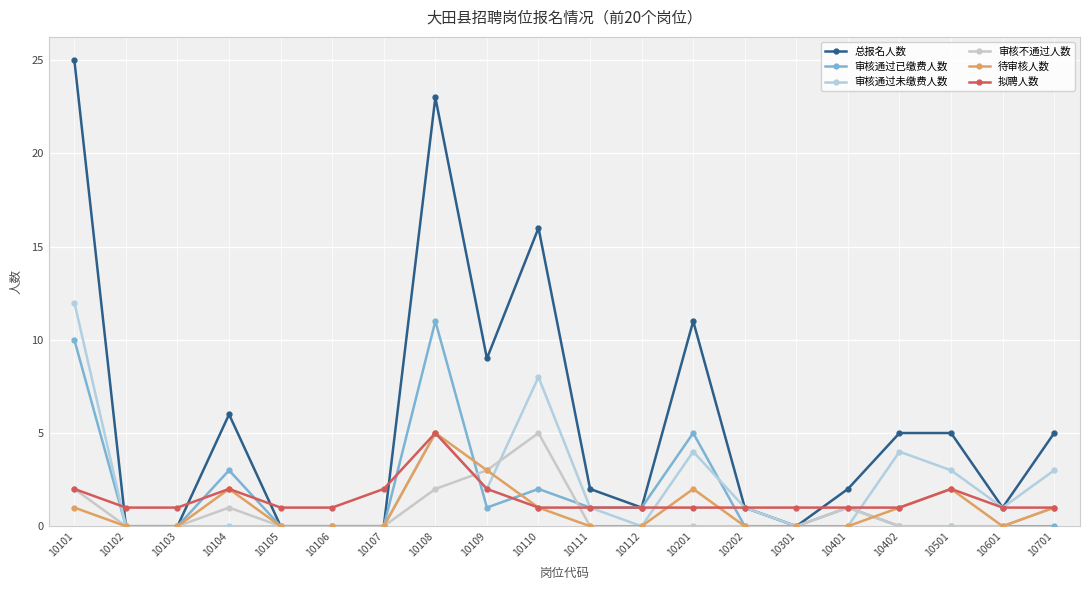

What is the sum of the 审核通过未缴费人数 values at 10701 and 10401?

3